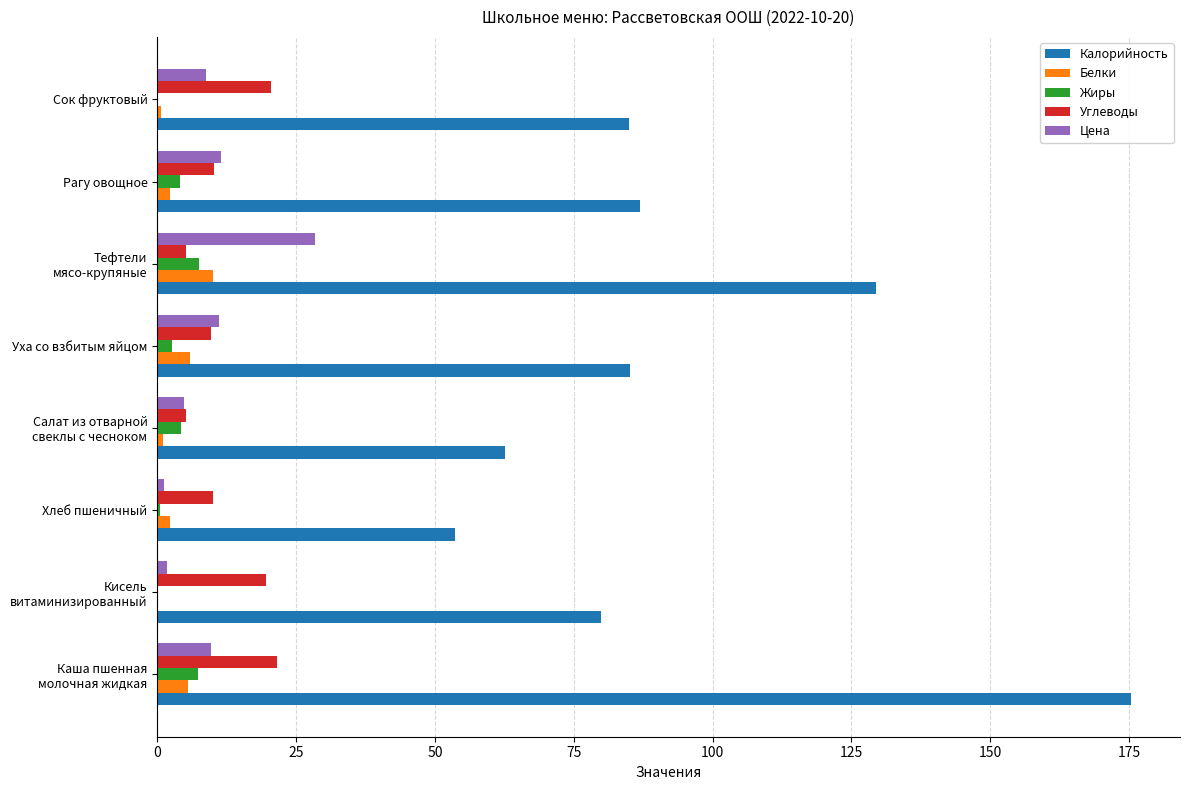

What is the sum of all Углеводы values?

102.0